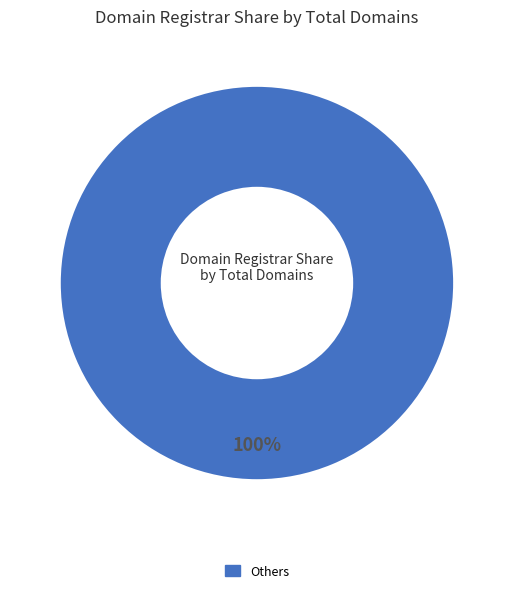

Is there a majority slice in this chart?

Yes